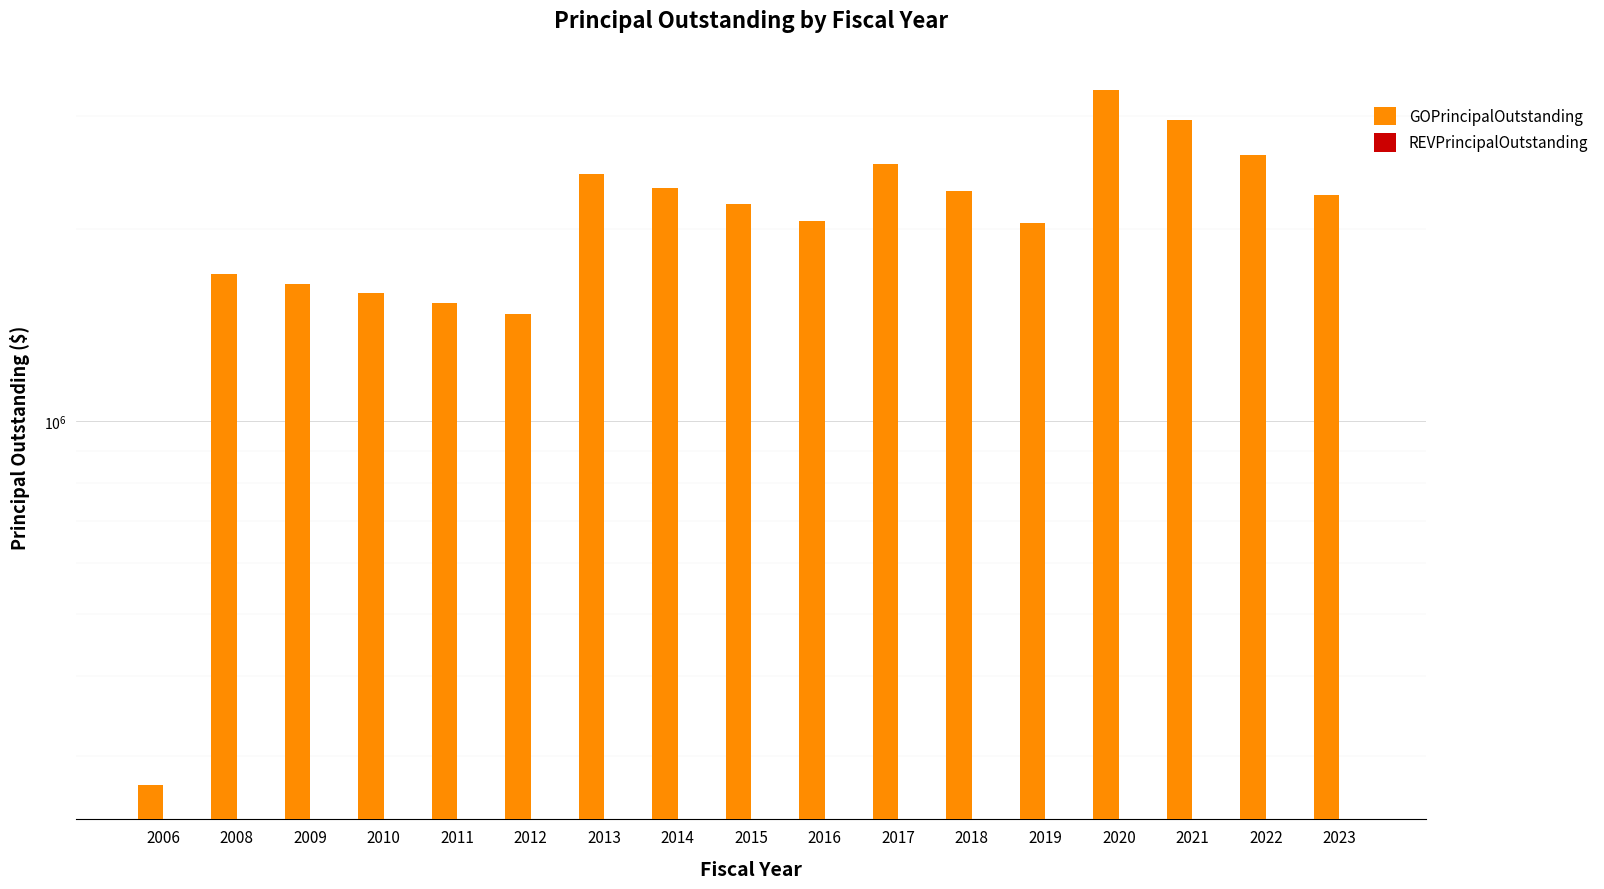

Between 2006 and 2009, which series saw the biggest shift?

GOPrincipalOutstanding